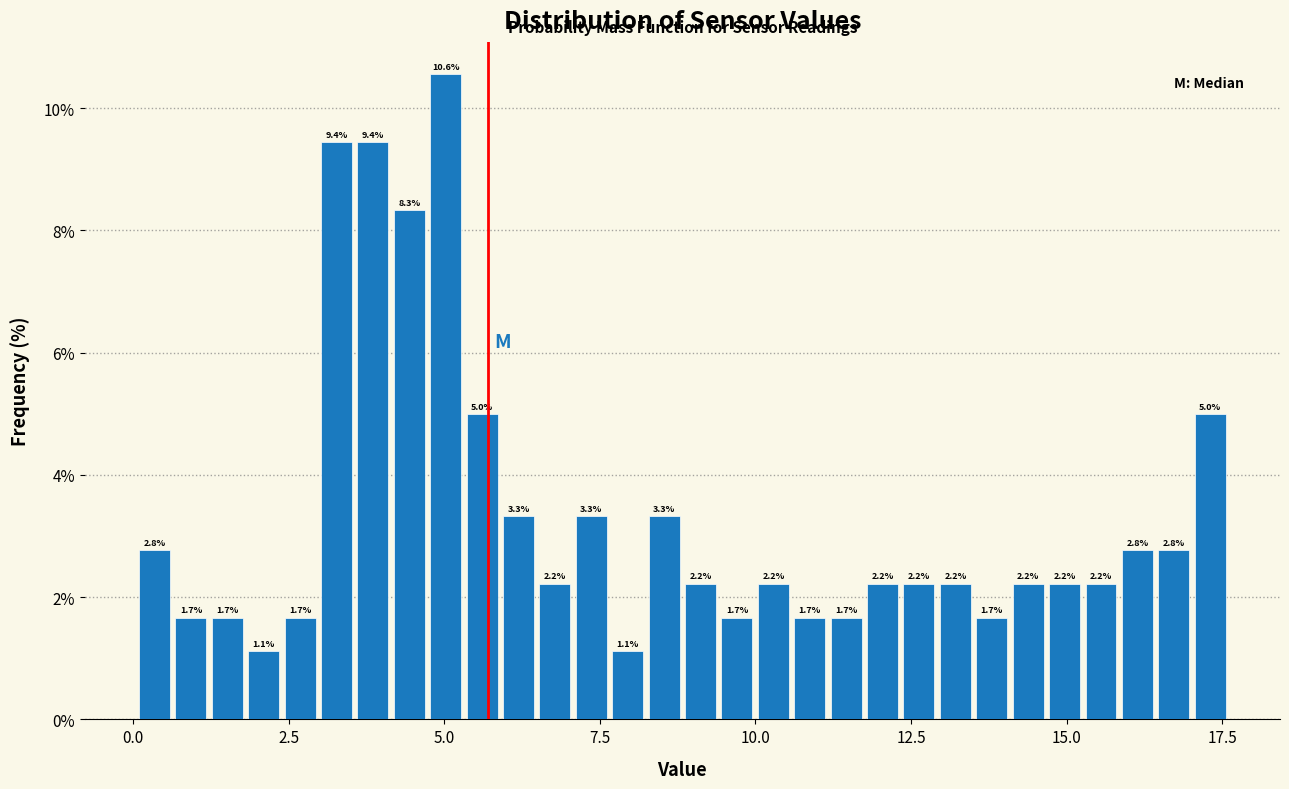

Read against the x-axis, roughly where is the centre of the tallest bar?

5.0